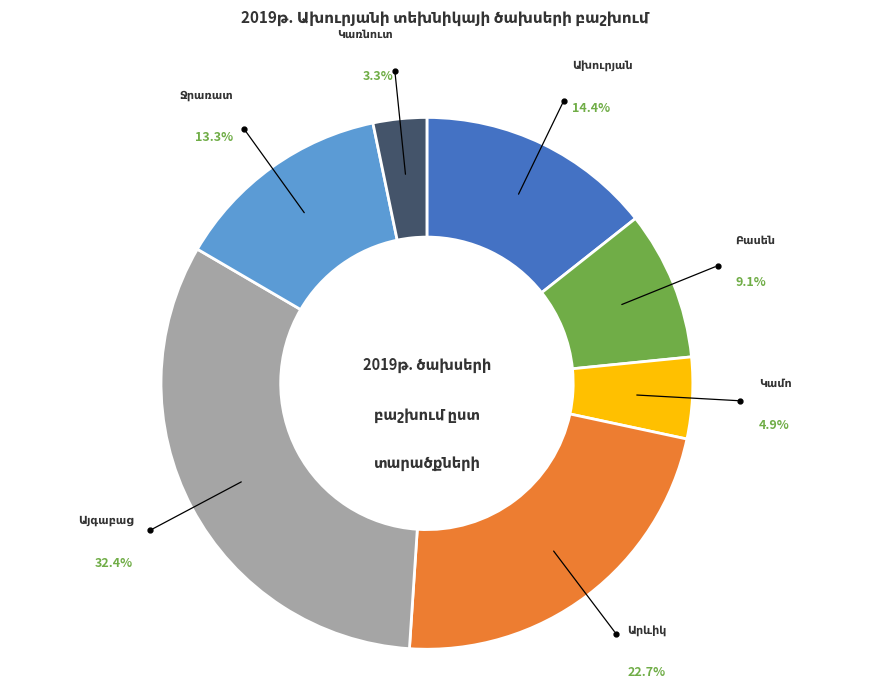

Does any single category account for the majority?

No